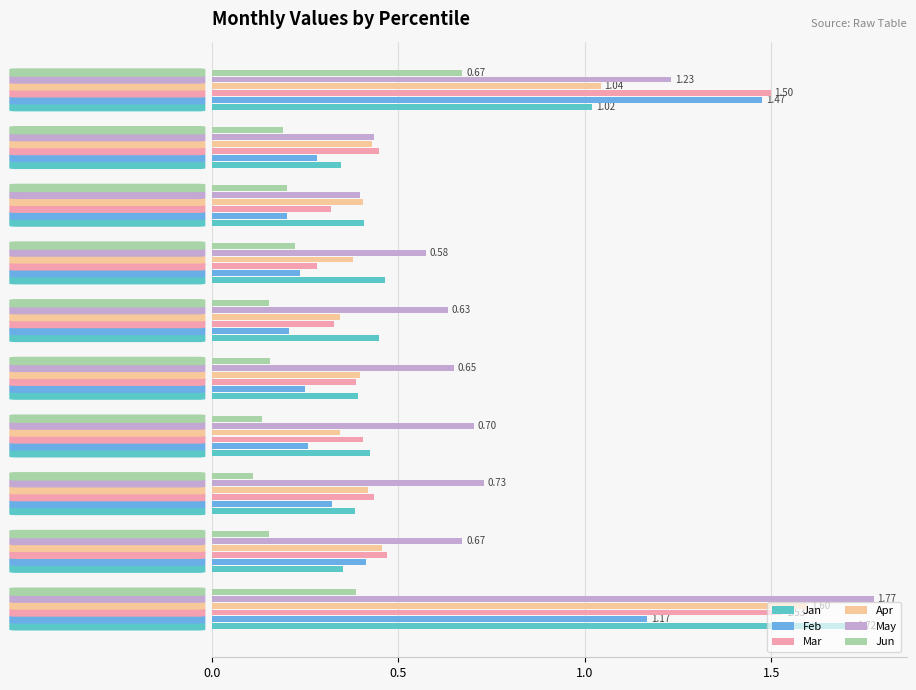

Between pct05 and pct85, which series saw the biggest shift?

Jan